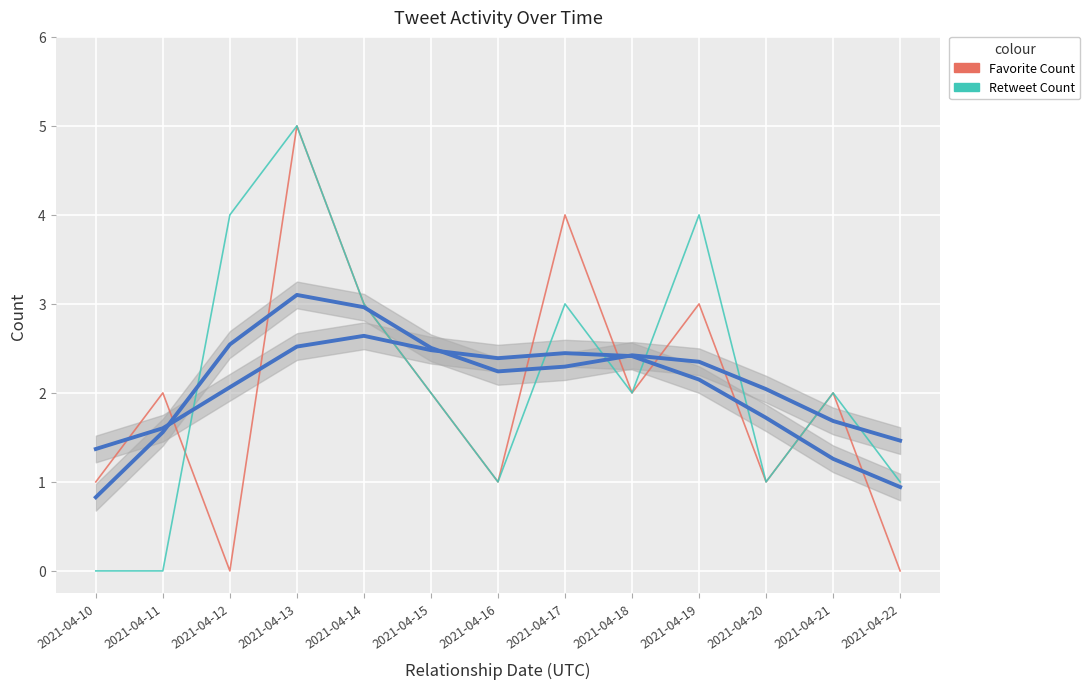

What is the sum of the Favorite Count values at 2021-04-10 and 2021-04-22?

1